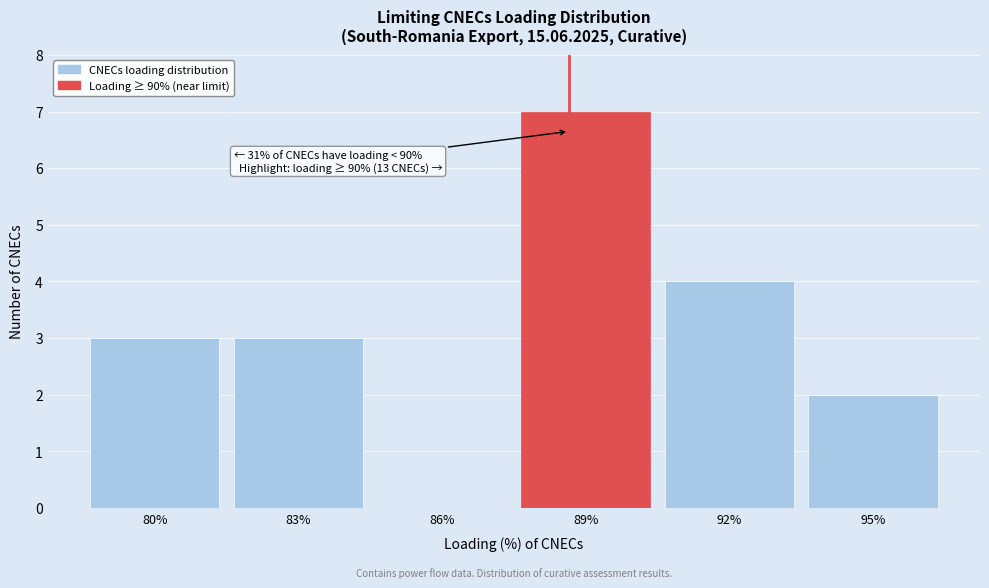

Reading left to right, extract all data points from this chart.

80%=3	83%=3	86%=0	89%=7	92%=4	95%=2